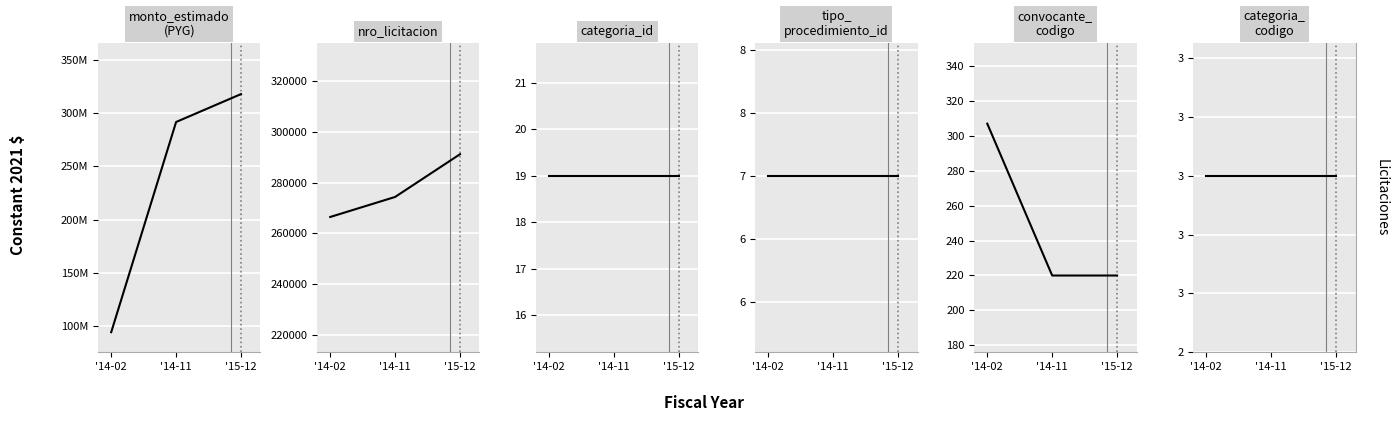

Reading right to left, extract all data points from this chart.

monto_estimado: 317797200	291600000	94200000
nro_licitacion: 291215	274384	266491
categoria_id: 19	19	19
tipo_procedimiento_id: 7	7	7
convocante_codigo: 220	220	307
categoria_codigo: 3	3	3